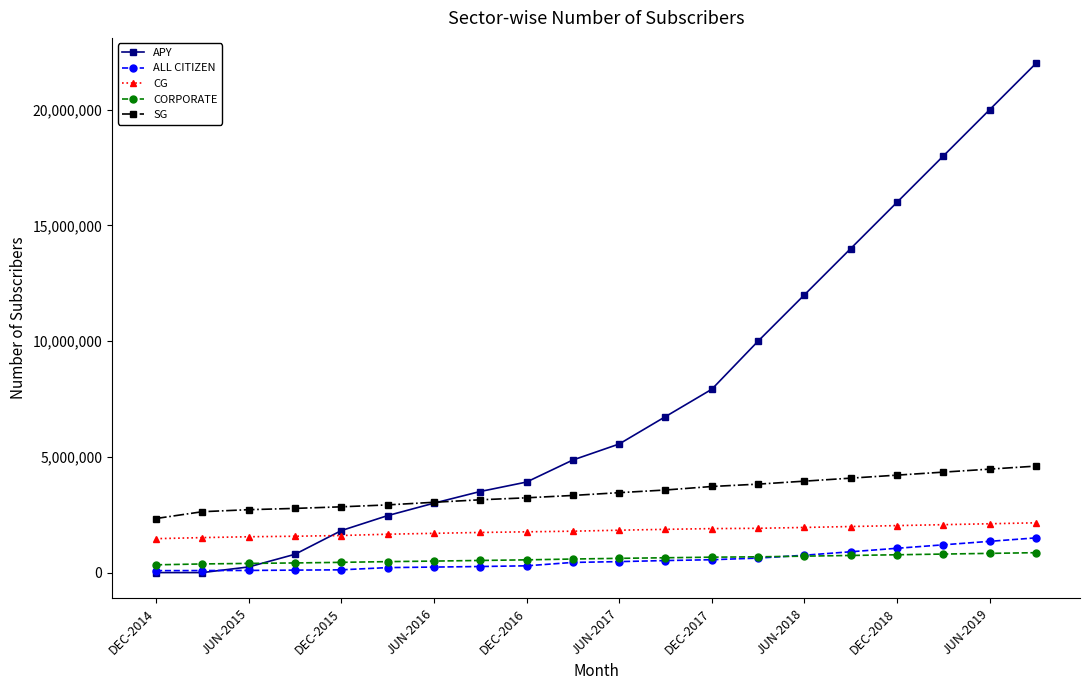

True or false: SG and ALL CITIZEN intersect in this chart.

False